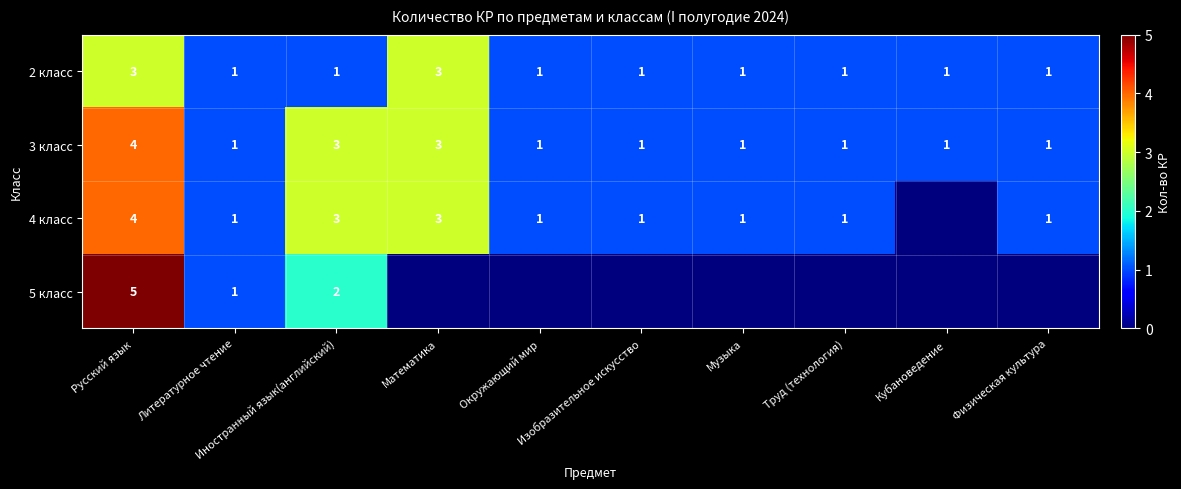

How many categories are shown in the chart?

10